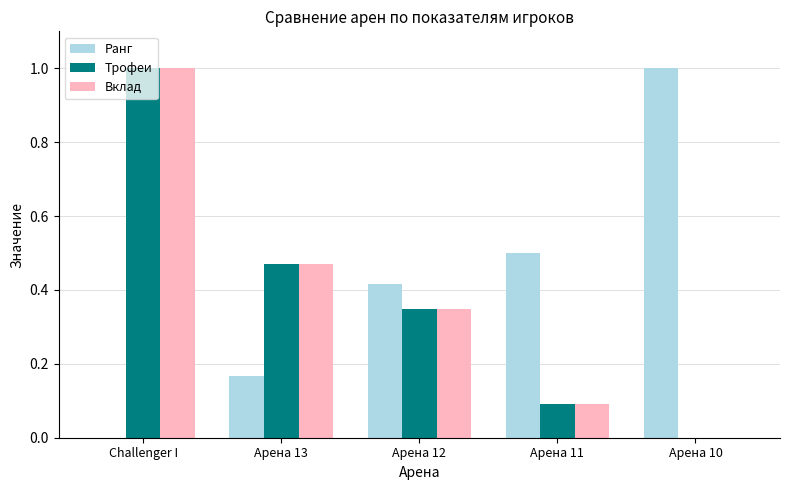

Which series changed the most between Challenger I and Арена 11?

Трофеи